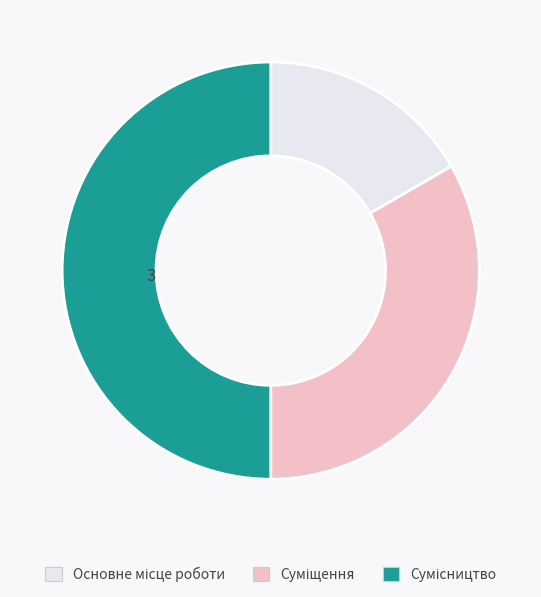

Is there a majority slice in this chart?

No